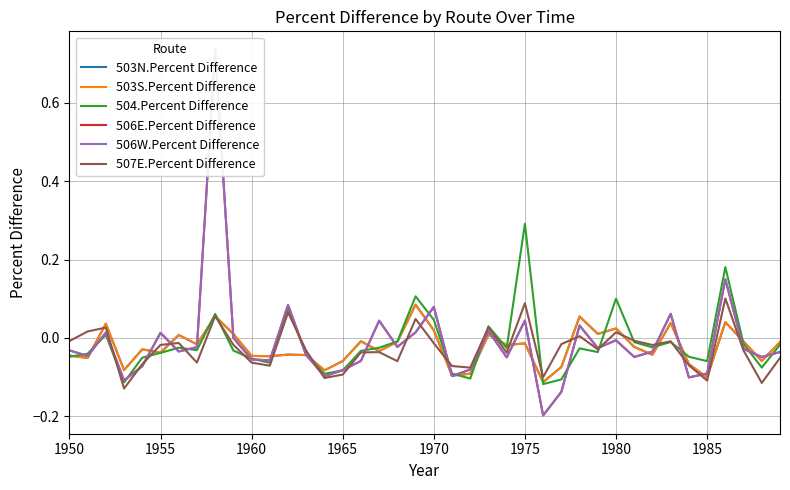

Which series has the largest range (max minus min)?

506E.Percent Difference